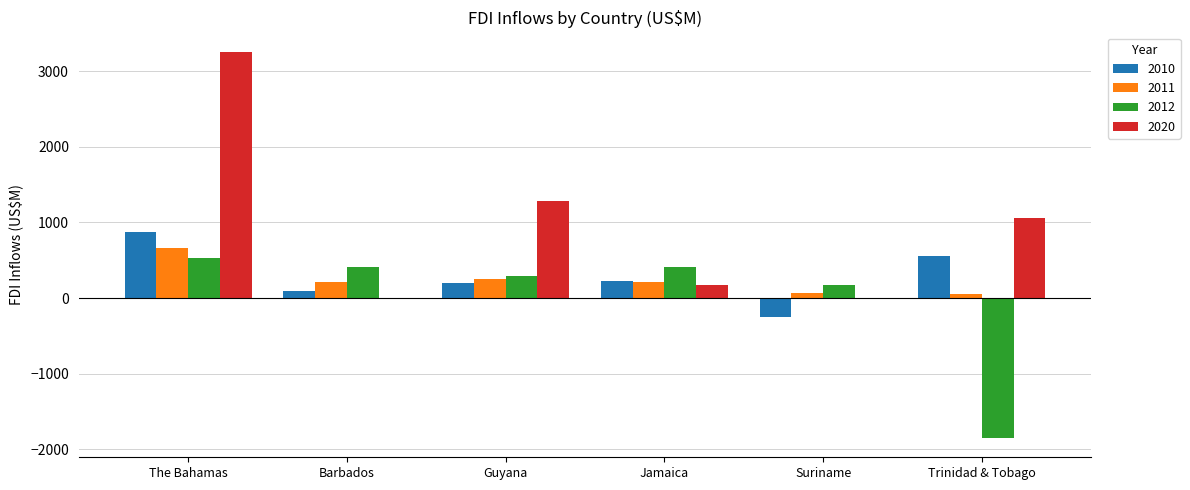

What is the sum of all 2011 values?

1474.4